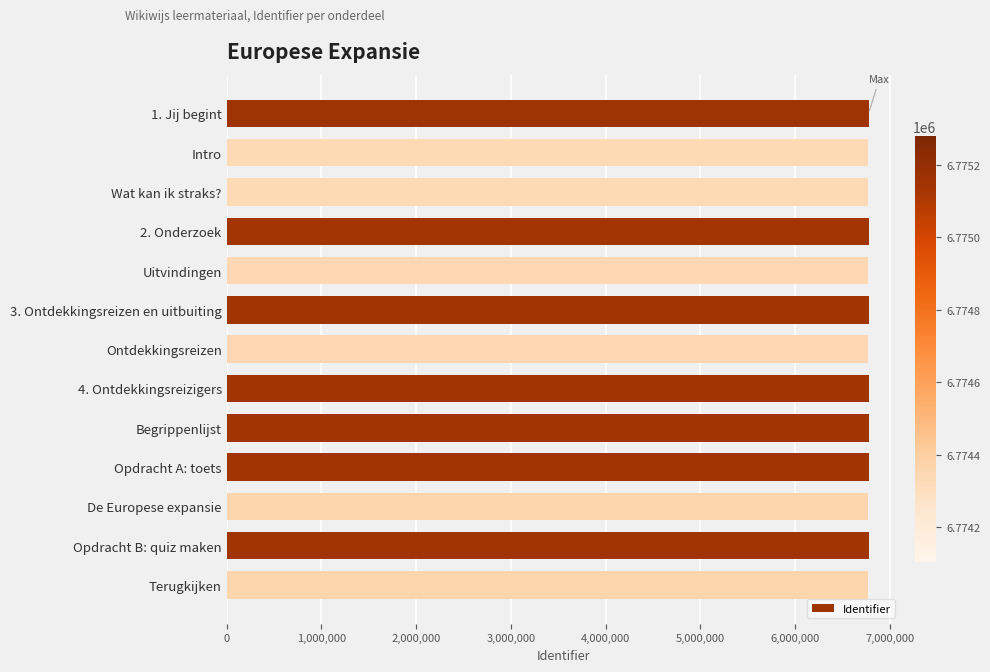

True or false: the data shows 6774119 at Ontdekkingsreizen.

True